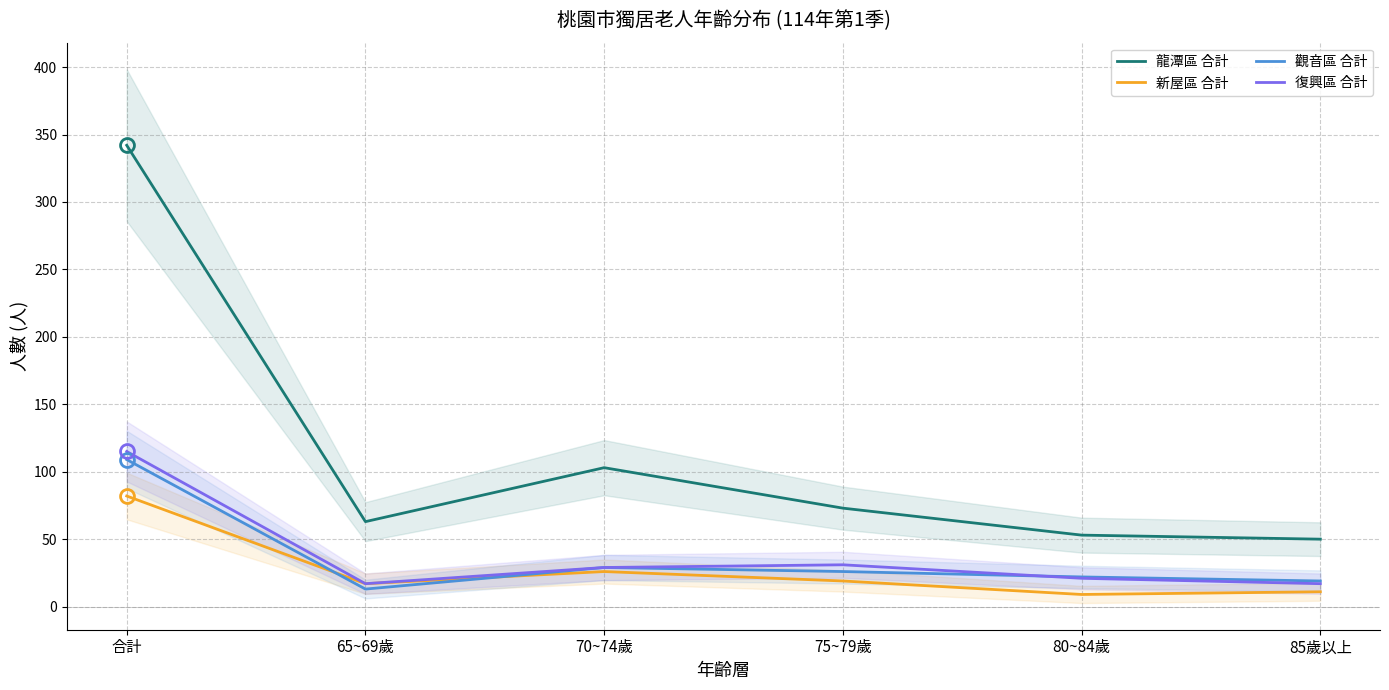

True or false: 龍潭區 合計 and 復興區 合計 intersect in this chart.

False